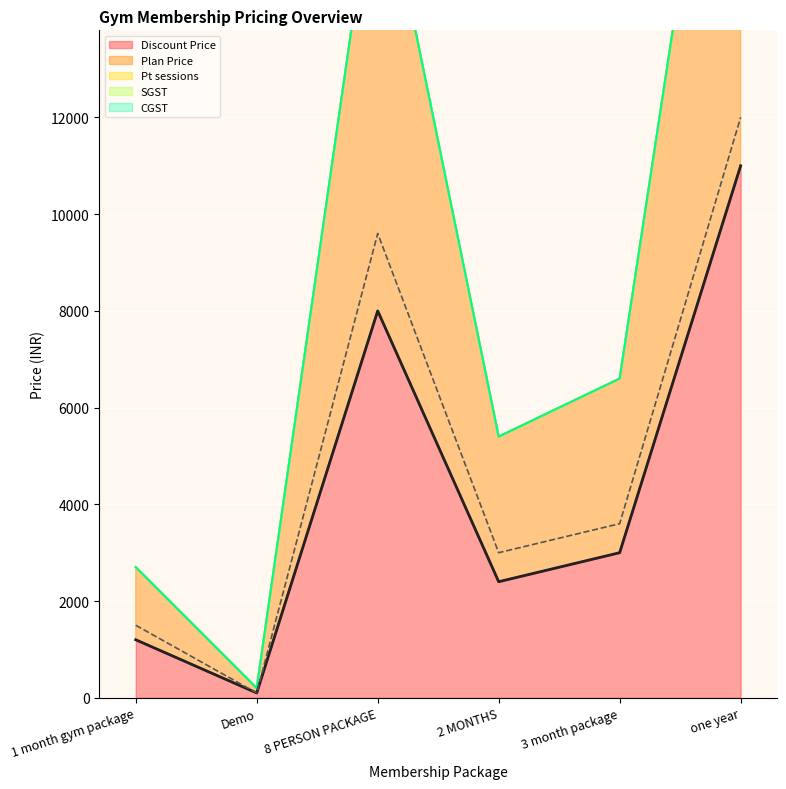

What is the label of the 1st point from the left?

1 month gym package